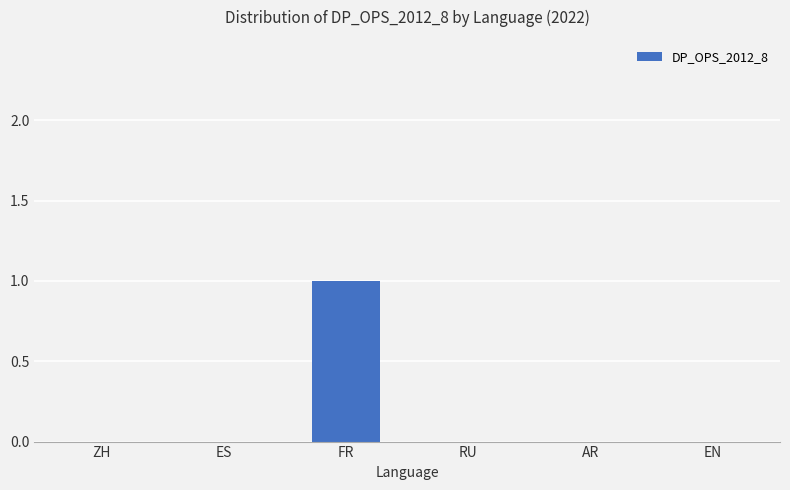

Which label corresponds to the largest value in the chart?

FR